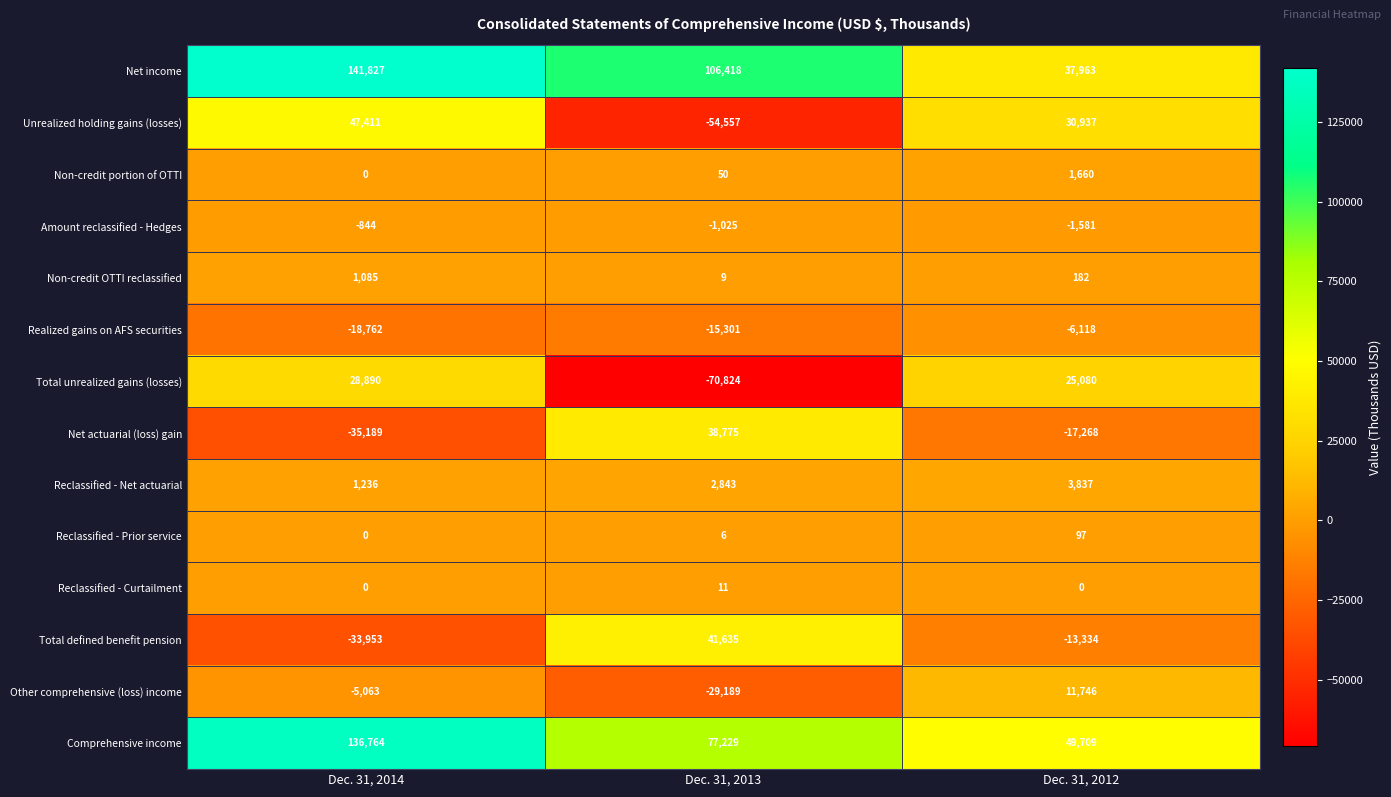

Which series has the largest range (max minus min)?

Net income